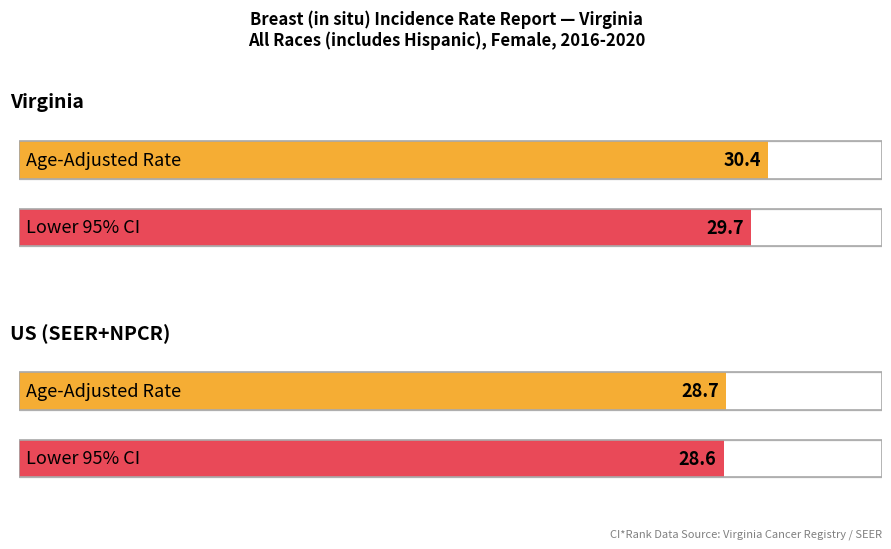

What is the difference between the maximum and minimum values in the Age-Adjusted Incidence Rate series?

1.7